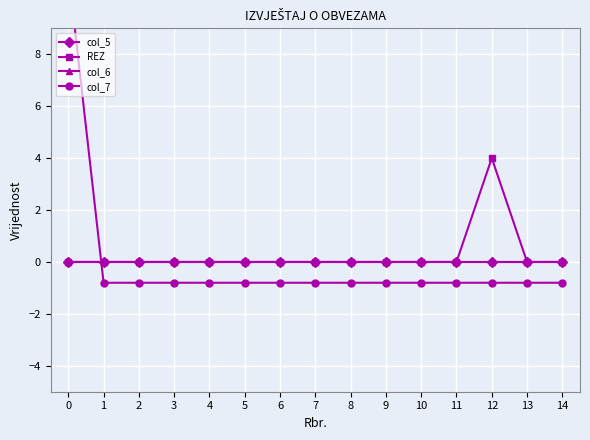

How many lines are shown in the chart?

4